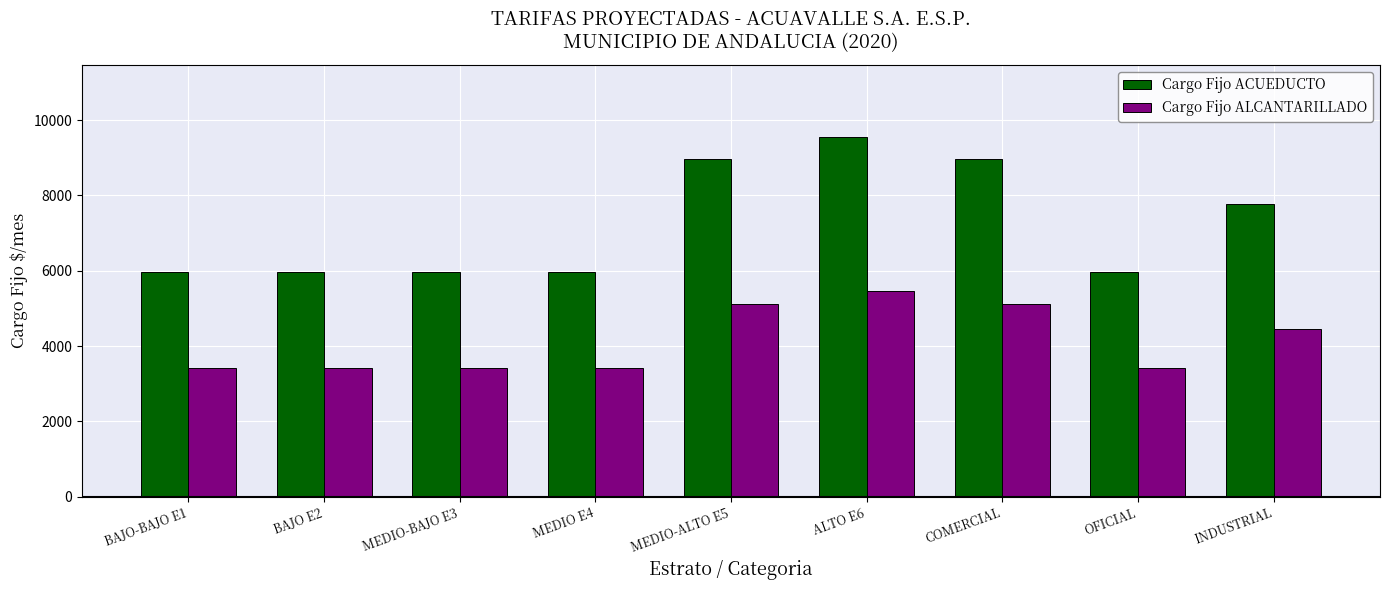

At which category does the chart reach its peak across all series?

ALTO E6